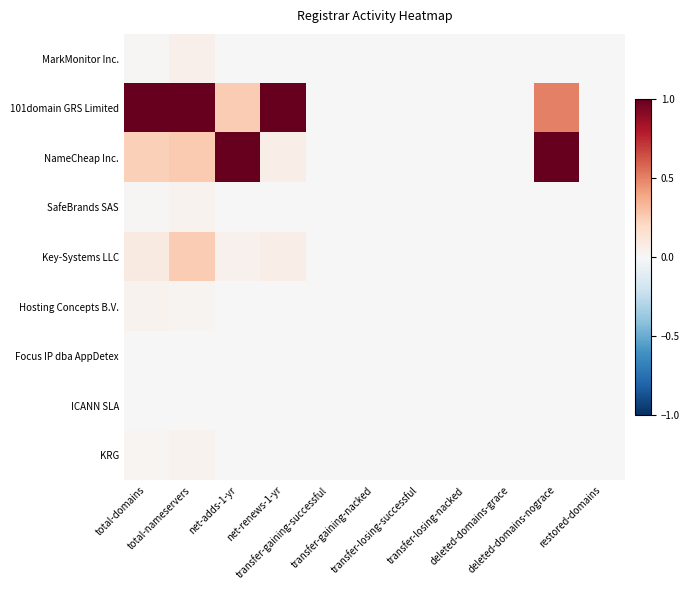

Reading left to right, what are all the values shown in this chart?

MarkMonitor Inc.: total-domains=0.0	total-nameservers=0.0	net-adds-1-yr=0.0	net-renews-1-yr=0.0	transfer-gaining-successful=0.0	transfer-gaining-nacked=0.0	transfer-losing-successful=0.0	transfer-losing-nacked=0.0	deleted-domains-grace=0.0	deleted-domains-nograce=0.0	restored-domains=0.0
101domain GRS Limited: total-domains=1.0	total-nameservers=1.0	net-adds-1-yr=0.2	net-renews-1-yr=1.0	transfer-gaining-successful=0.0	transfer-gaining-nacked=0.0	transfer-losing-successful=0.0	transfer-losing-nacked=0.0	deleted-domains-grace=0.0	deleted-domains-nograce=0.5	restored-domains=0.0
NameCheap Inc.: total-domains=0.2	total-nameservers=0.3	net-adds-1-yr=1.0	net-renews-1-yr=0.1	transfer-gaining-successful=0.0	transfer-gaining-nacked=0.0	transfer-losing-successful=0.0	transfer-losing-nacked=0.0	deleted-domains-grace=0.0	deleted-domains-nograce=1.0	restored-domains=0.0
SafeBrands SAS: total-domains=0.0	total-nameservers=0.0	net-adds-1-yr=0.0	net-renews-1-yr=0.0	transfer-gaining-successful=0.0	transfer-gaining-nacked=0.0	transfer-losing-successful=0.0	transfer-losing-nacked=0.0	deleted-domains-grace=0.0	deleted-domains-nograce=0.0	restored-domains=0.0
Key-Systems LLC: total-domains=0.1	total-nameservers=0.3	net-adds-1-yr=0.0	net-renews-1-yr=0.1	transfer-gaining-successful=0.0	transfer-gaining-nacked=0.0	transfer-losing-successful=0.0	transfer-losing-nacked=0.0	deleted-domains-grace=0.0	deleted-domains-nograce=0.0	restored-domains=0.0
Hosting Concepts B.V.: total-domains=0.0	total-nameservers=0.0	net-adds-1-yr=0.0	net-renews-1-yr=0.0	transfer-gaining-successful=0.0	transfer-gaining-nacked=0.0	transfer-losing-successful=0.0	transfer-losing-nacked=0.0	deleted-domains-grace=0.0	deleted-domains-nograce=0.0	restored-domains=0.0
Focus IP dba AppDetex: total-domains=0.0	total-nameservers=0.0	net-adds-1-yr=0.0	net-renews-1-yr=0.0	transfer-gaining-successful=0.0	transfer-gaining-nacked=0.0	transfer-losing-successful=0.0	transfer-losing-nacked=0.0	deleted-domains-grace=0.0	deleted-domains-nograce=0.0	restored-domains=0.0
ICANN SLA: total-domains=0.0	total-nameservers=0.0	net-adds-1-yr=0.0	net-renews-1-yr=0.0	transfer-gaining-successful=0.0	transfer-gaining-nacked=0.0	transfer-losing-successful=0.0	transfer-losing-nacked=0.0	deleted-domains-grace=0.0	deleted-domains-nograce=0.0	restored-domains=0.0
KRG: total-domains=0.0	total-nameservers=0.0	net-adds-1-yr=0.0	net-renews-1-yr=0.0	transfer-gaining-successful=0.0	transfer-gaining-nacked=0.0	transfer-losing-successful=0.0	transfer-losing-nacked=0.0	deleted-domains-grace=0.0	deleted-domains-nograce=0.0	restored-domains=0.0